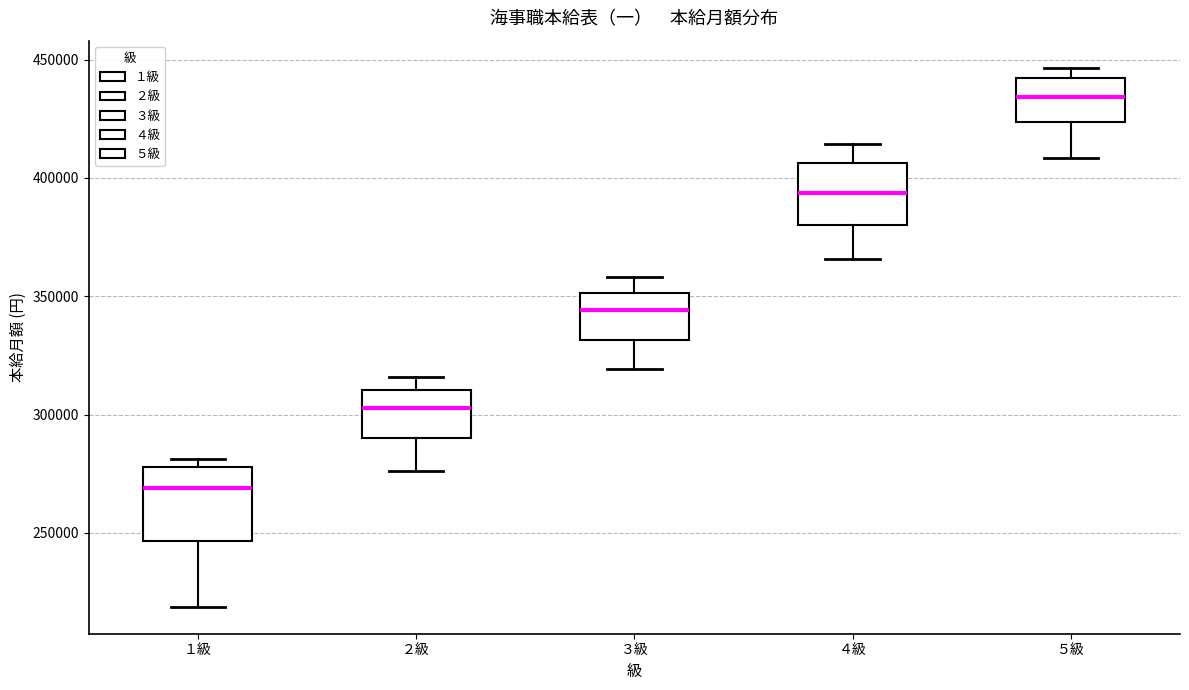

Reading left to right, transcribe this box plot: for each box, give where its median line is, the range the box spans, and where its two whiskers end, as read against the y-axis. The values are not printed on the chart, so give them approximately, as read against the axis.

１級: median 270000, box 245000 to 280000, whiskers 220000 to 280000 (just above the box's upper edge)
２級: median 305000, box 290000 to 310000, whiskers 275000 to 315000
３級: median 345000, box 330000 to 350000, whiskers 320000 to 360000
４級: median 395000, box 380000 to 405000, whiskers 365000 to 415000
５級: median 435000, box 425000 to 440000, whiskers 410000 to 445000